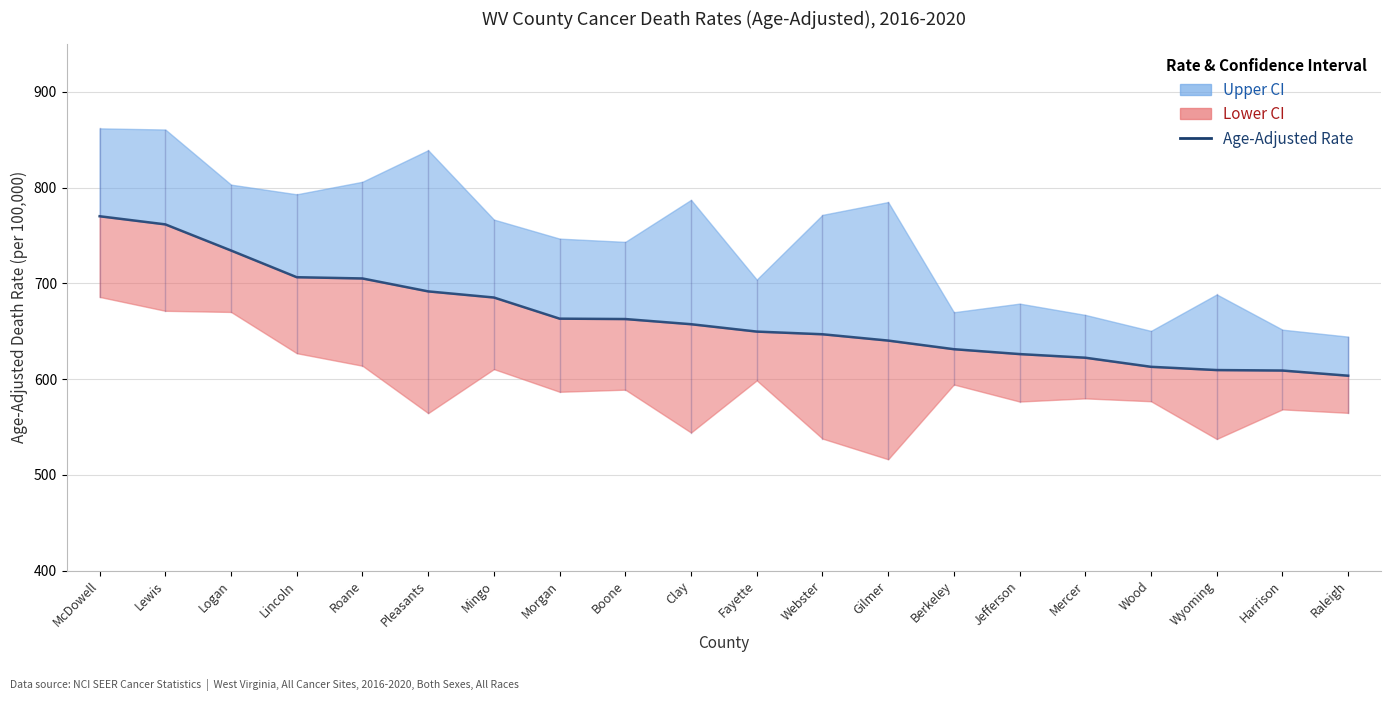

What is the ratio of the value at Webster to the value at Wyoming?

1.1